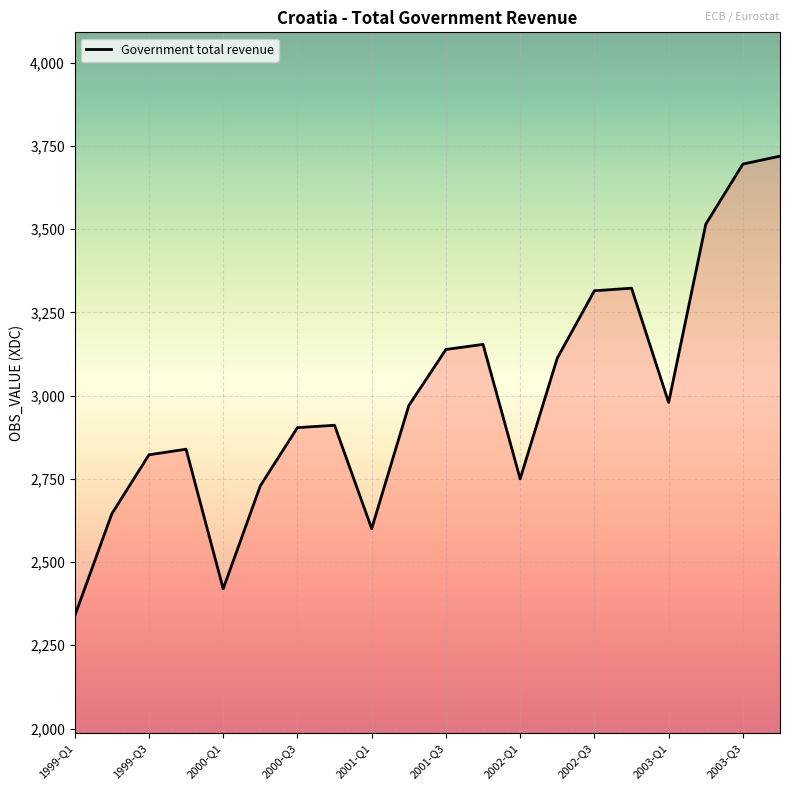

What is the difference between the maximum and minimum values?

1381.1